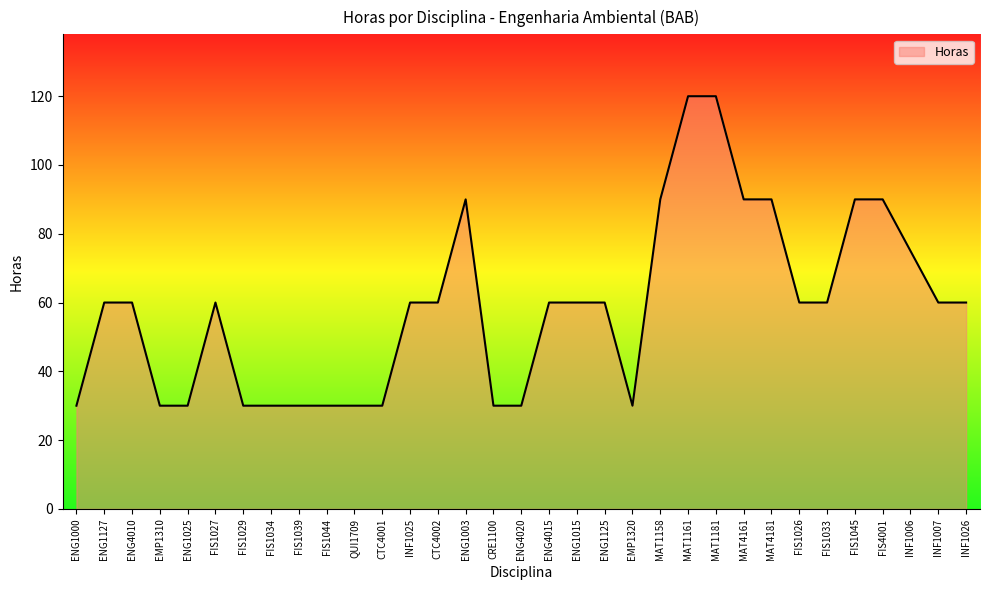

Which has a higher value, EMP1310 or ENG1125?

ENG1125